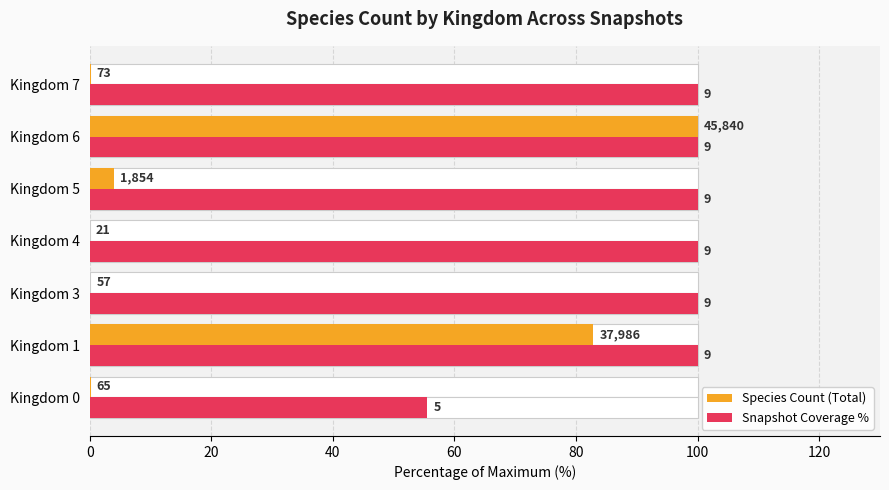

Which series has the largest total across all categories?

Snapshot Coverage %